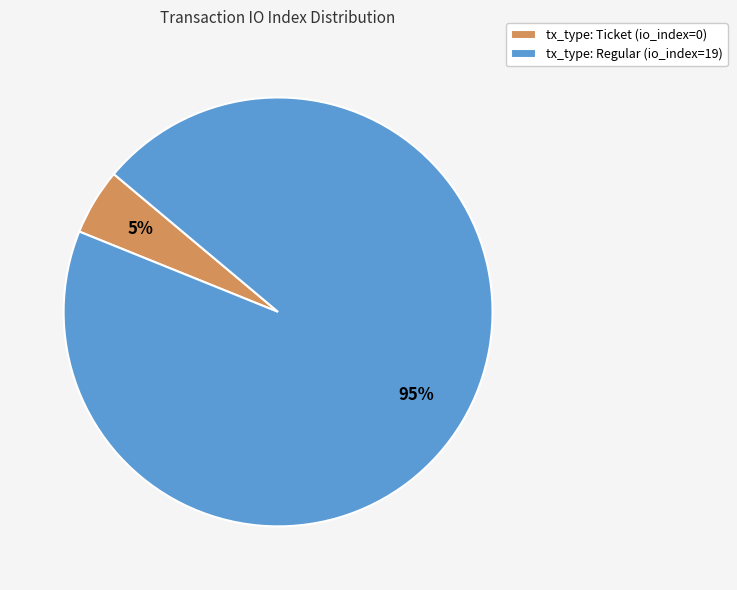

To the nearest percent, what is the difference between the tx_type: Ticket (io_index=0) and tx_type: Regular (io_index=19) slice percentages?

90%